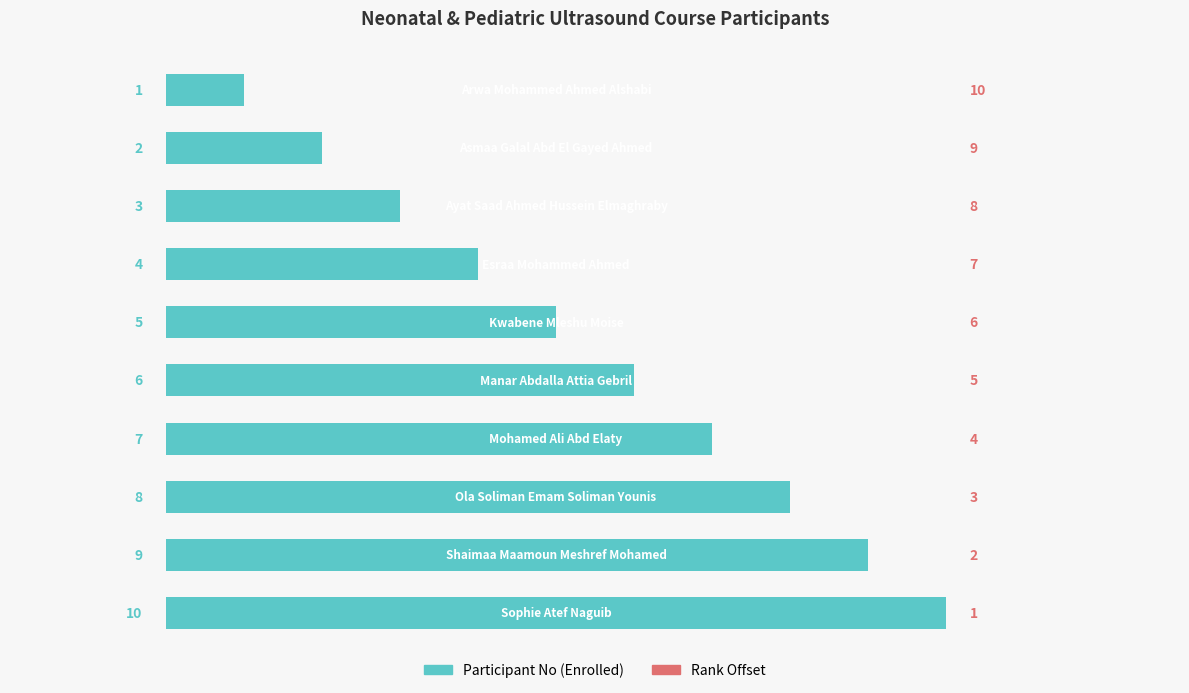

Count the values in the range 3 to 8.

6